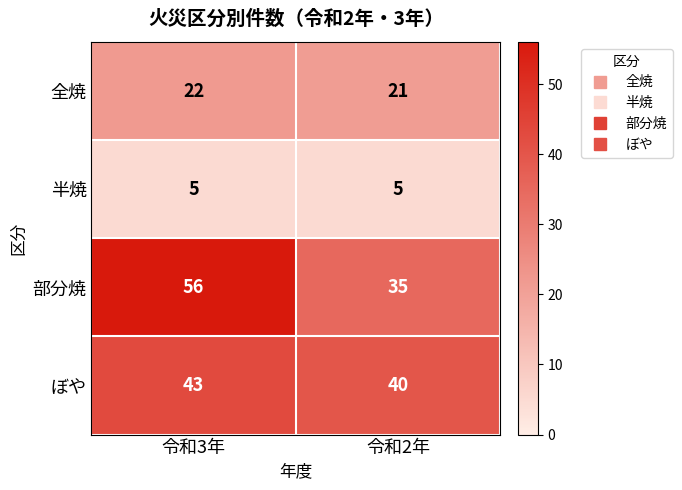

Reading left to right, what are all the values shown in this chart?

全焼: 22	21
半焼: 5	5
部分焼: 56	35
ぼや: 43	40